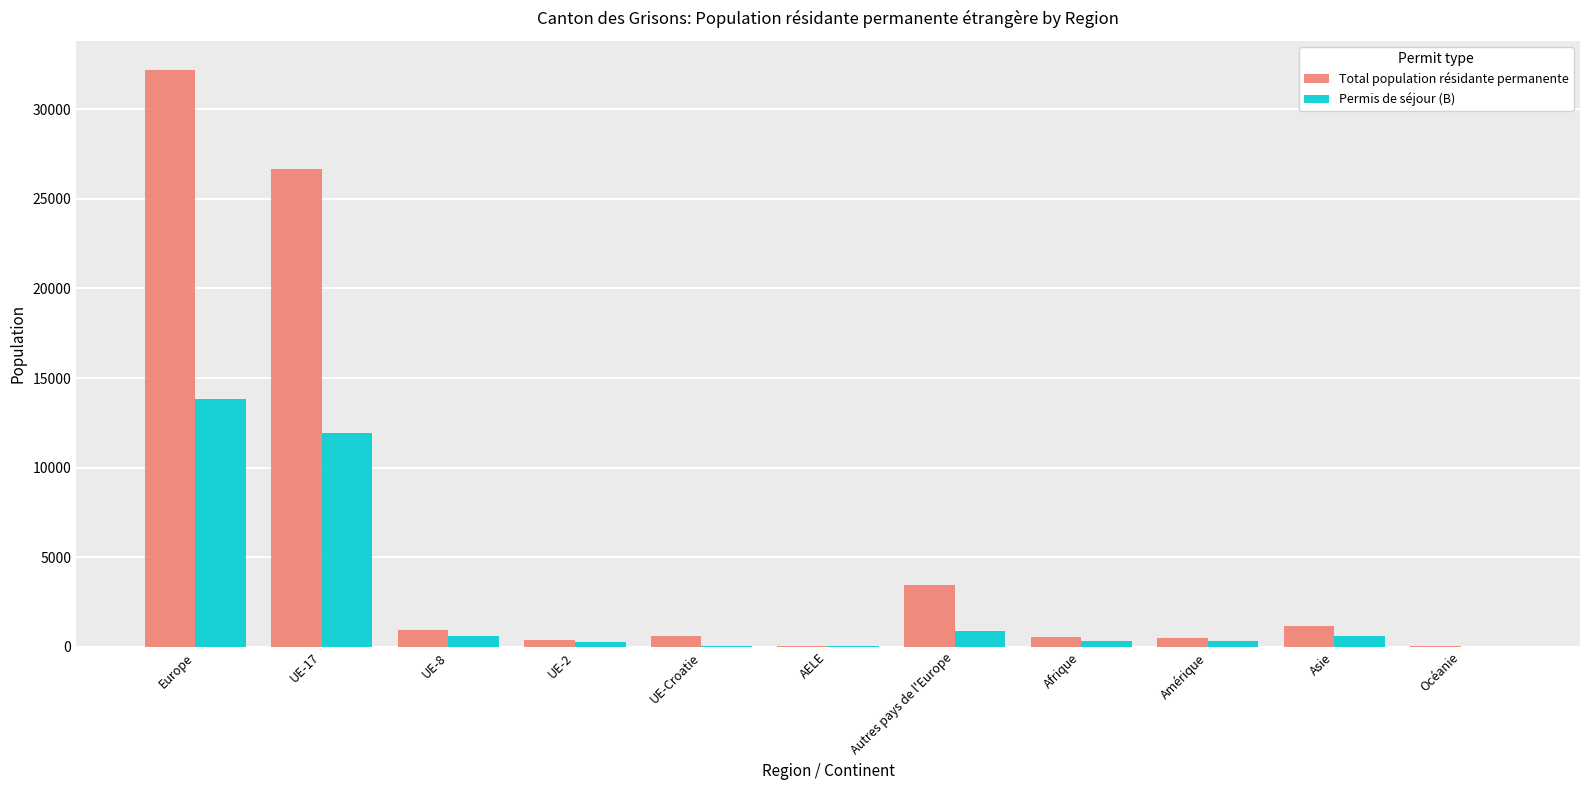

True or false: Total population résidante permanente has a value of 483 at Amérique.

True